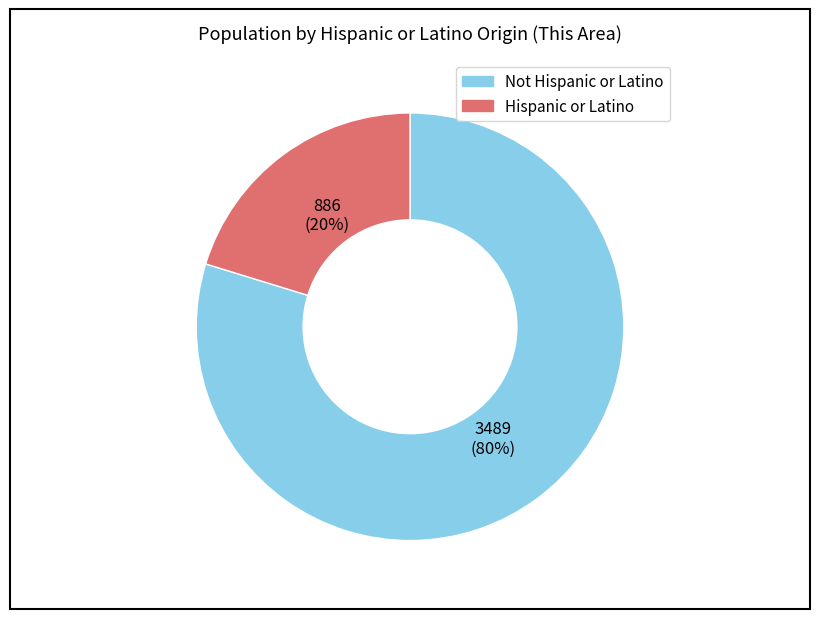

Is there any slice that represents more than half of the pie?

Yes